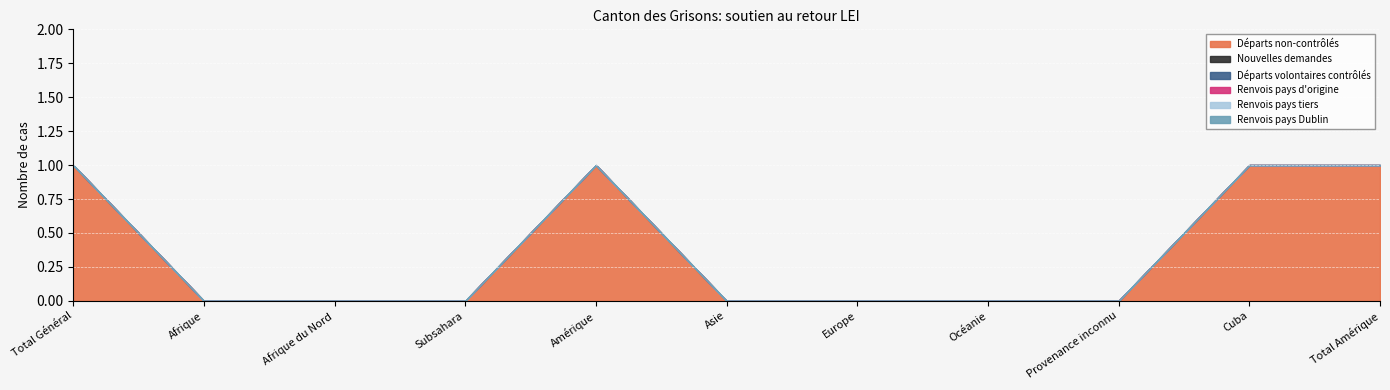

True or false: Départs volontaires contrôlés has more than 2 points higher than both neighbors.

False